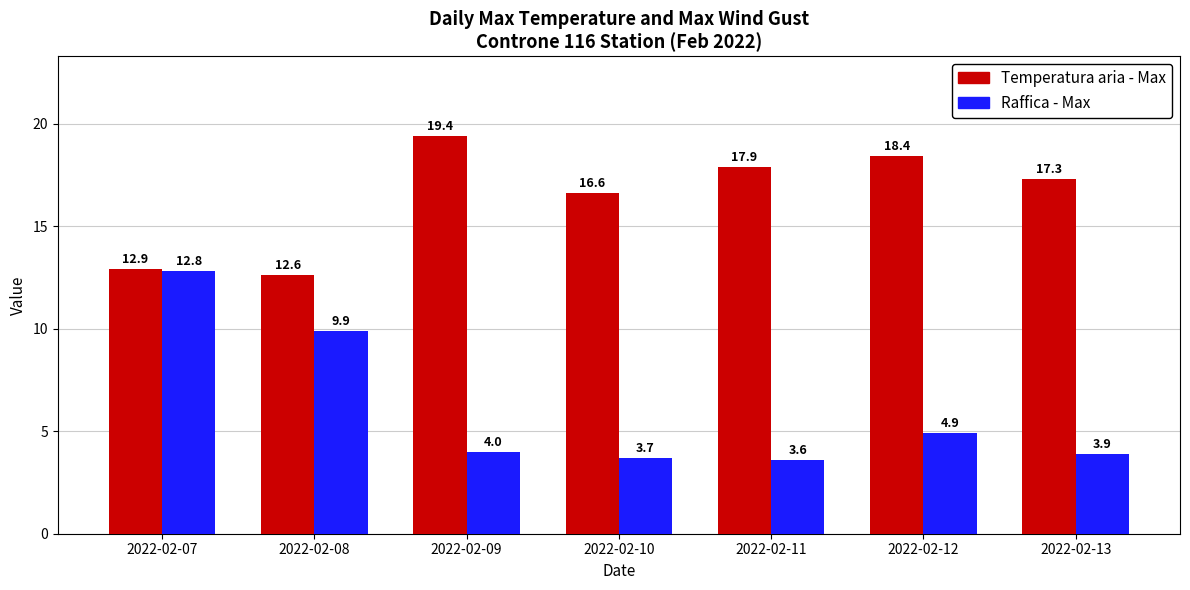

What is the value of the Temperatura aria - Max bar at the 4th from the left?

16.6